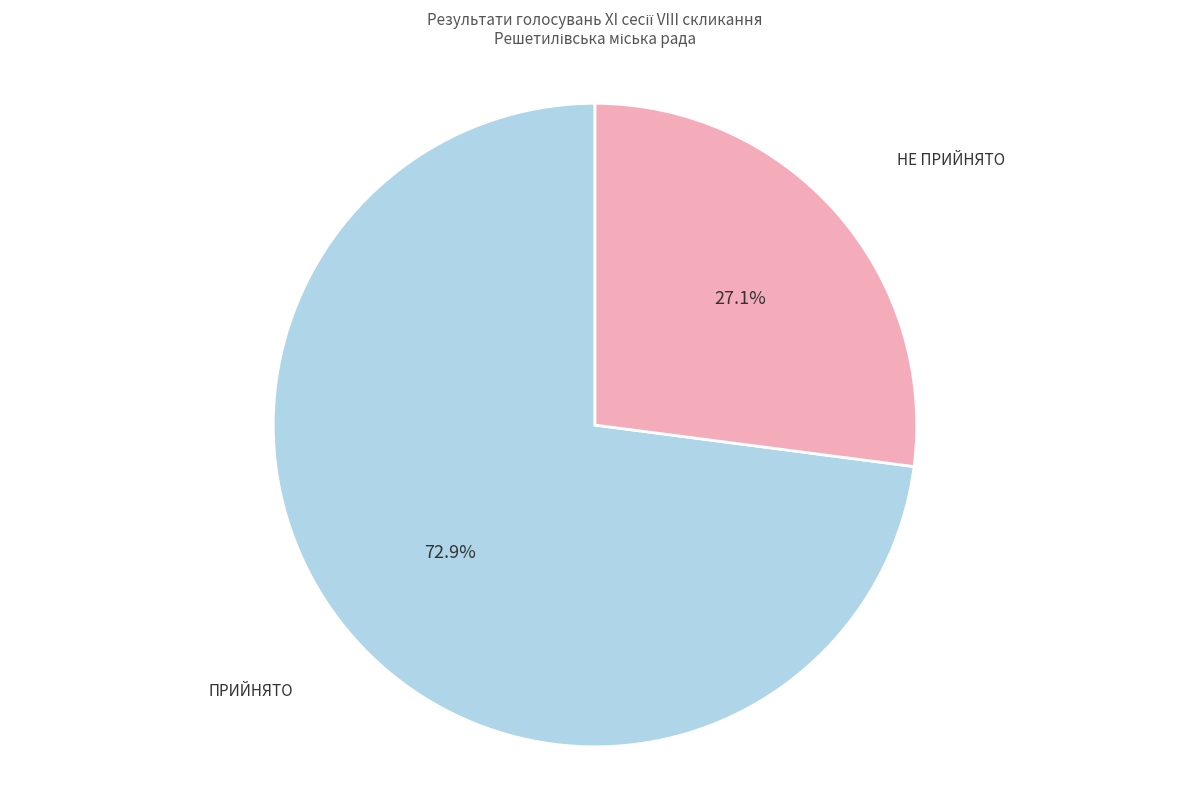

How many segments does this pie chart have?

2